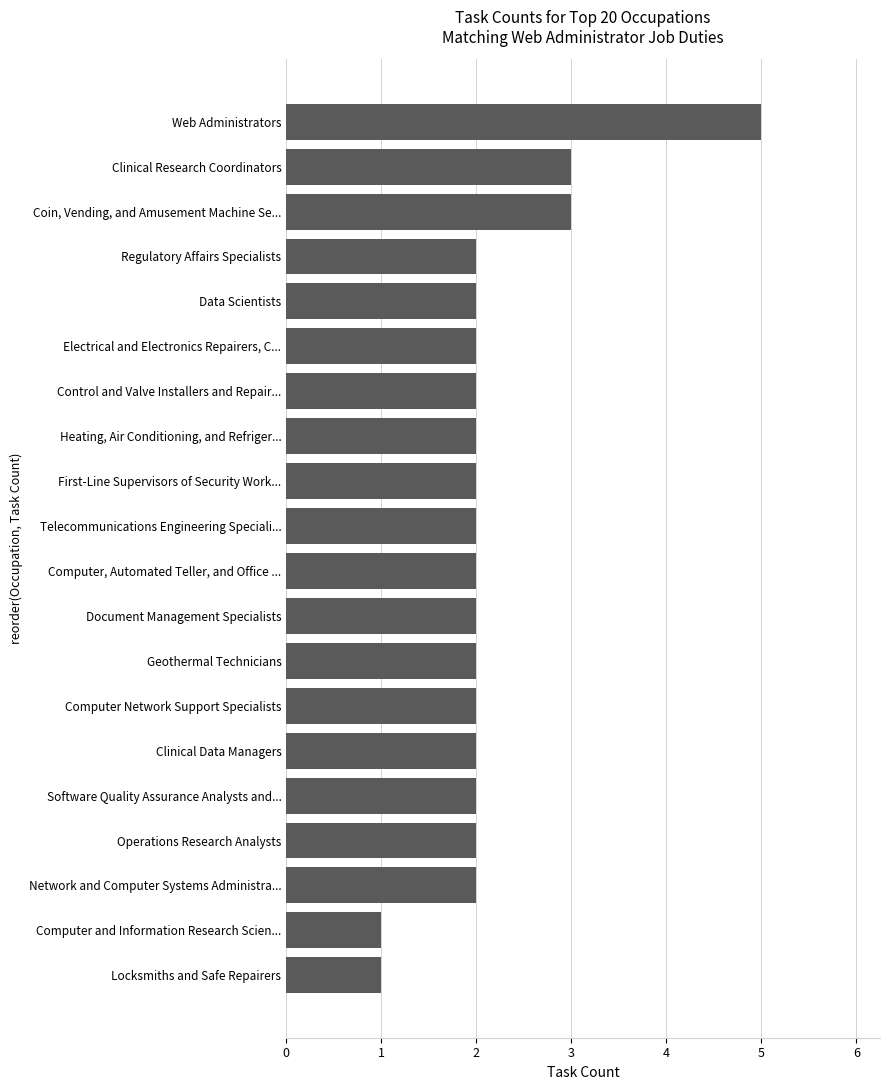

Which label corresponds to the largest value in the chart?

Web Administrators